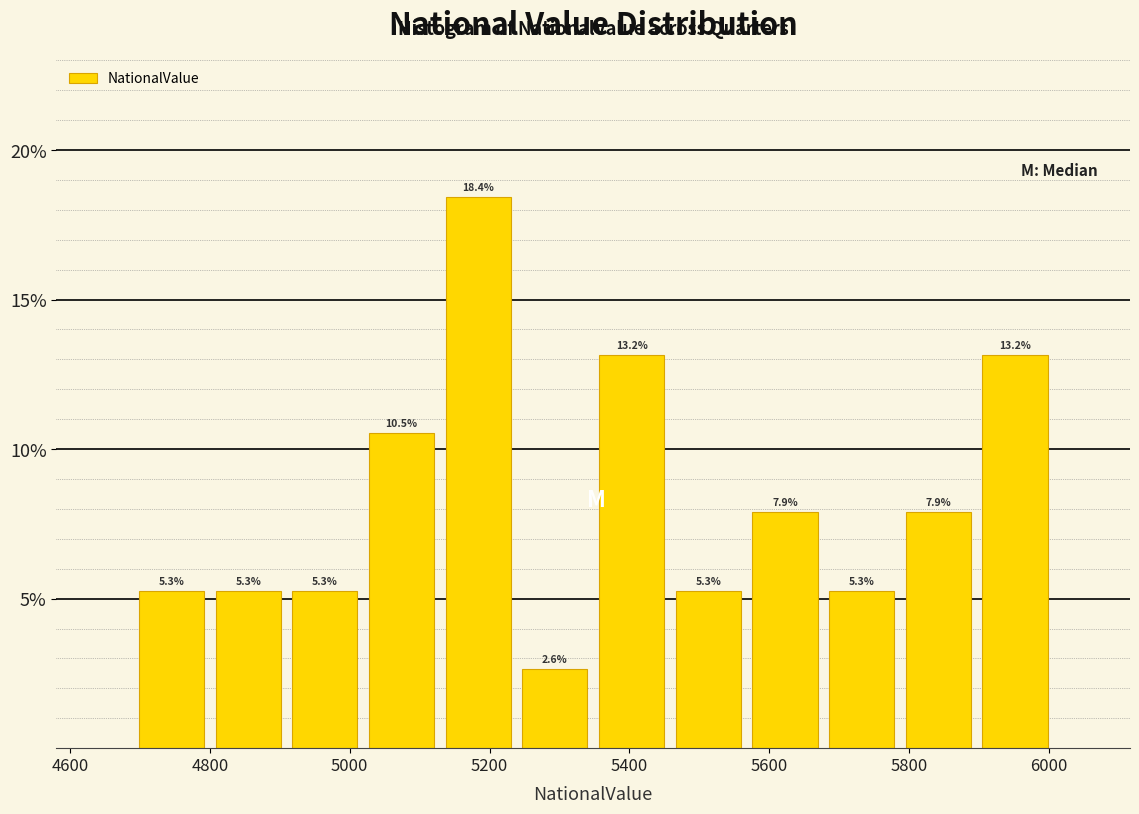

Reading left to right, list every bar in this chart as the range it spans on the x-axis followed by its height. The bar edges are not printed on the chart, so give them approximately, as read against the axis.

4700 to 4800: 5.3
4800 to 4900: 5.3
4900 to 5020: 5.3
5020 to 5120: 10.5
5120 to 5240: 18.4
5240 to 5340: 2.6
5340 to 5460: 13.2
5460 to 5560: 5.3
5560 to 5680: 7.9
5680 to 5780: 5.3
5780 to 5900: 7.9
5900 to 6000: 13.2